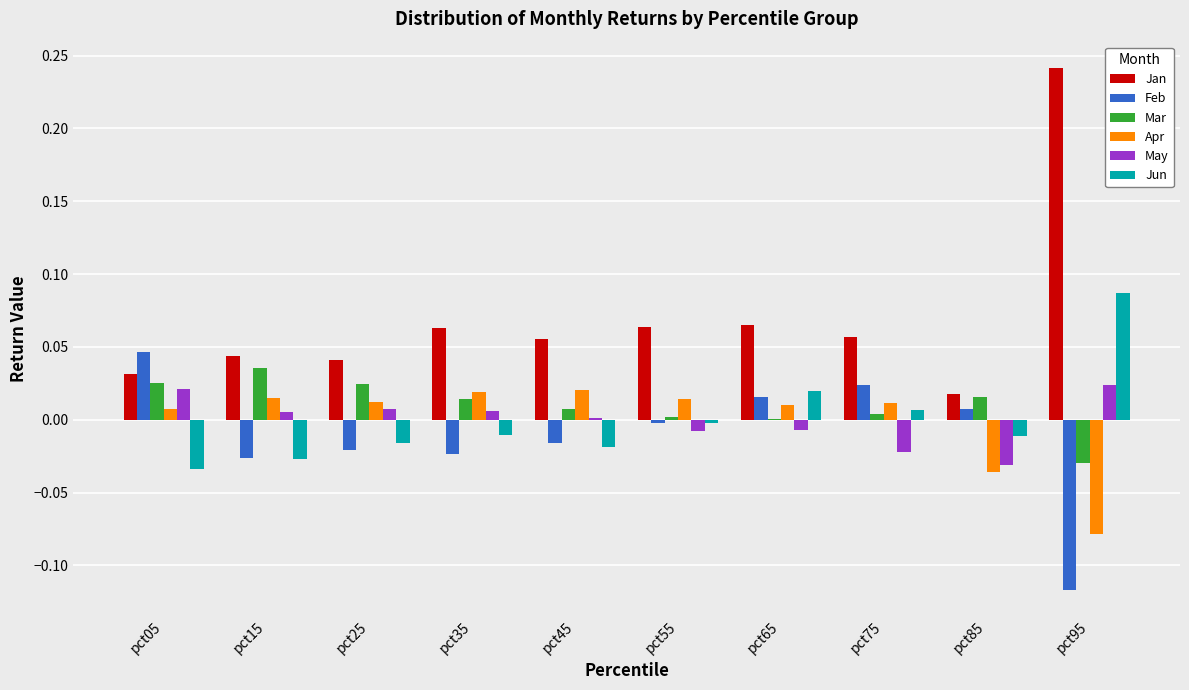

Is it true that Feb equals 0.0 at pct75?

True